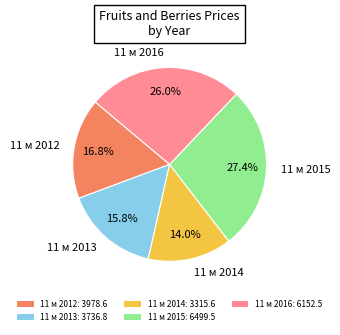

Rank the categories by value from highest to lowest.

11 м 2015, 11 м 2016, 11 м 2012, 11 м 2013, 11 м 2014